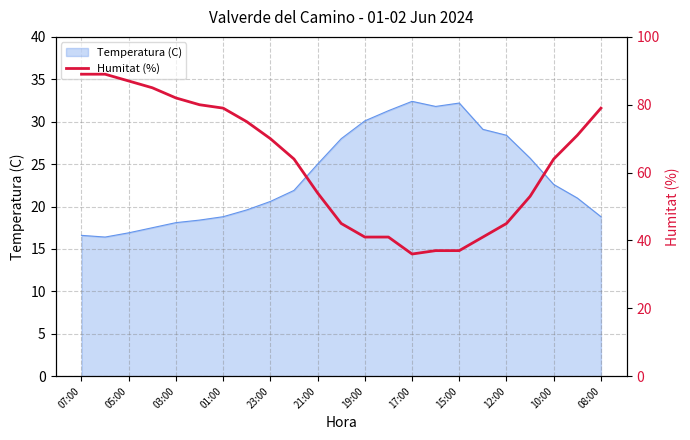

Which has a higher value, 07:00 or 13?

07:00